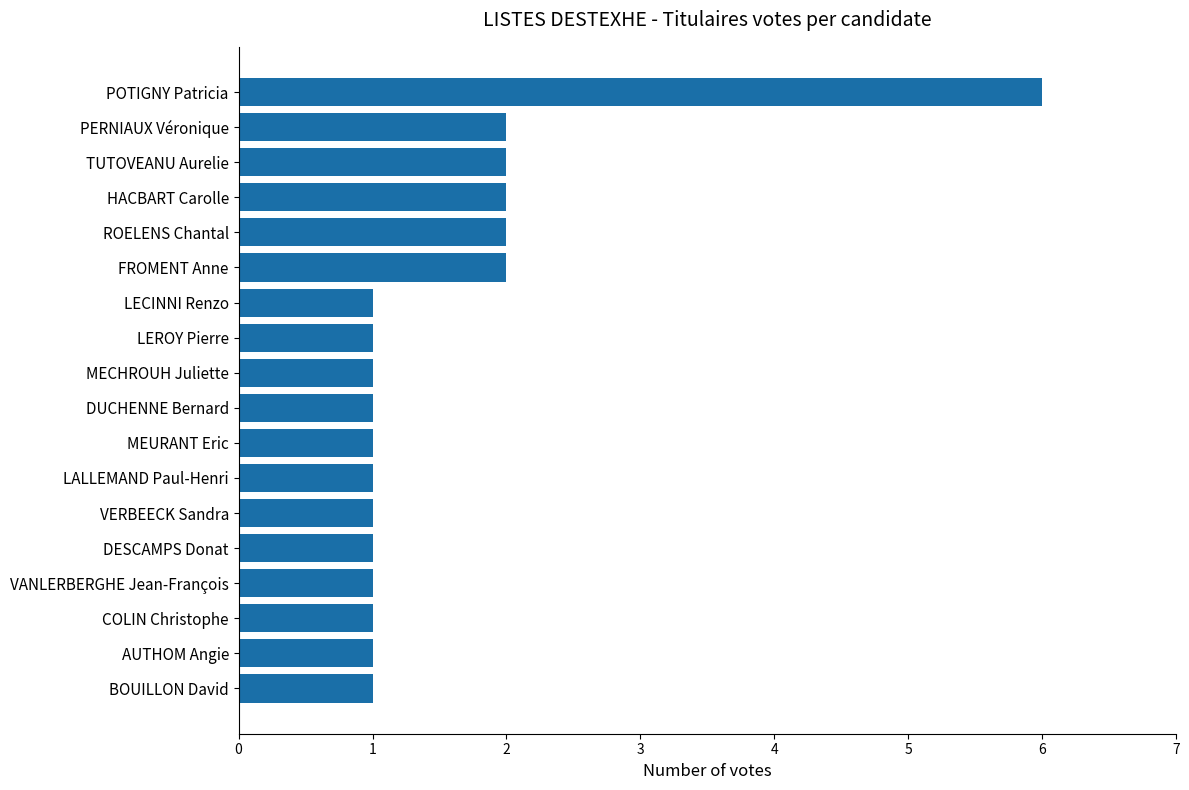

What is the greatest value displayed?

6